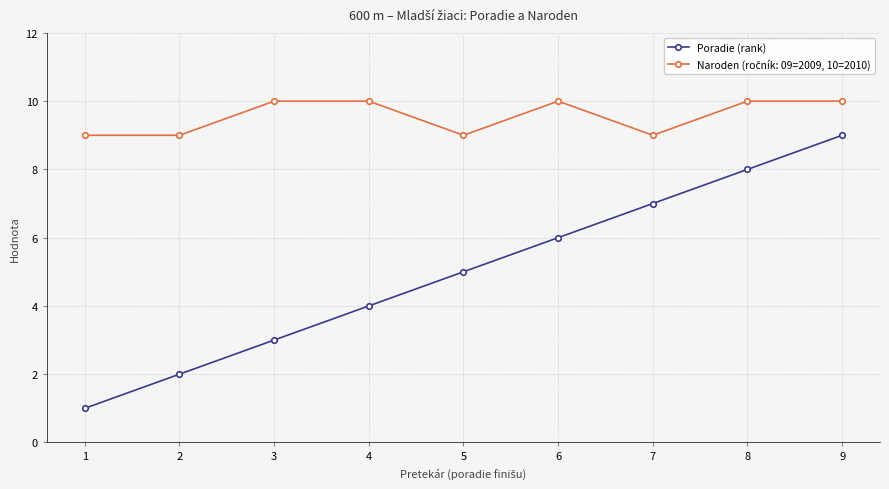

At which category is the sum across all series the highest?

9